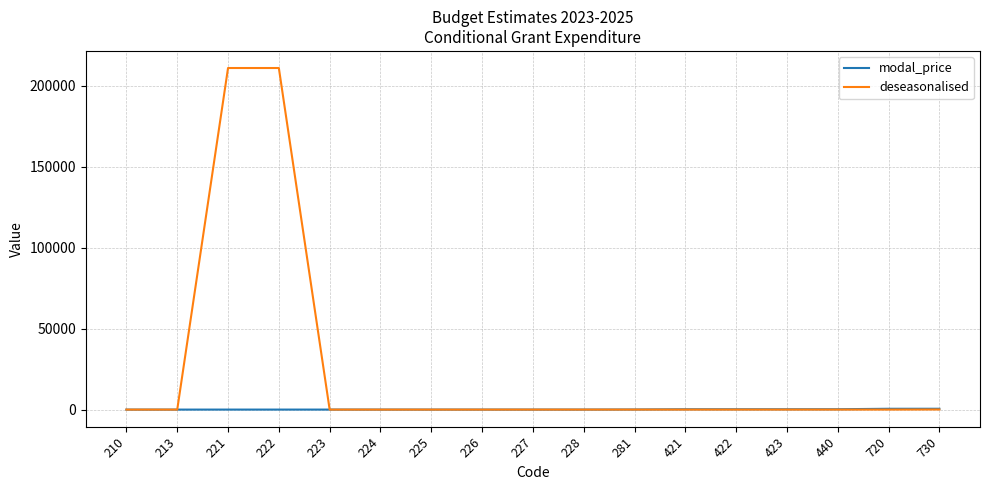

What is the difference between the maximum and second lowest values in the modal_price series?

517